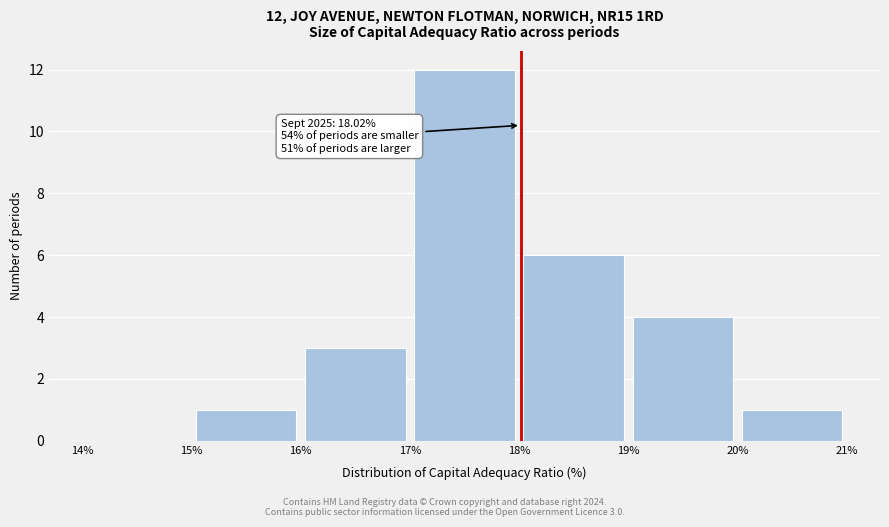

Which range on the x-axis has the tallest bar?

17% to 18%